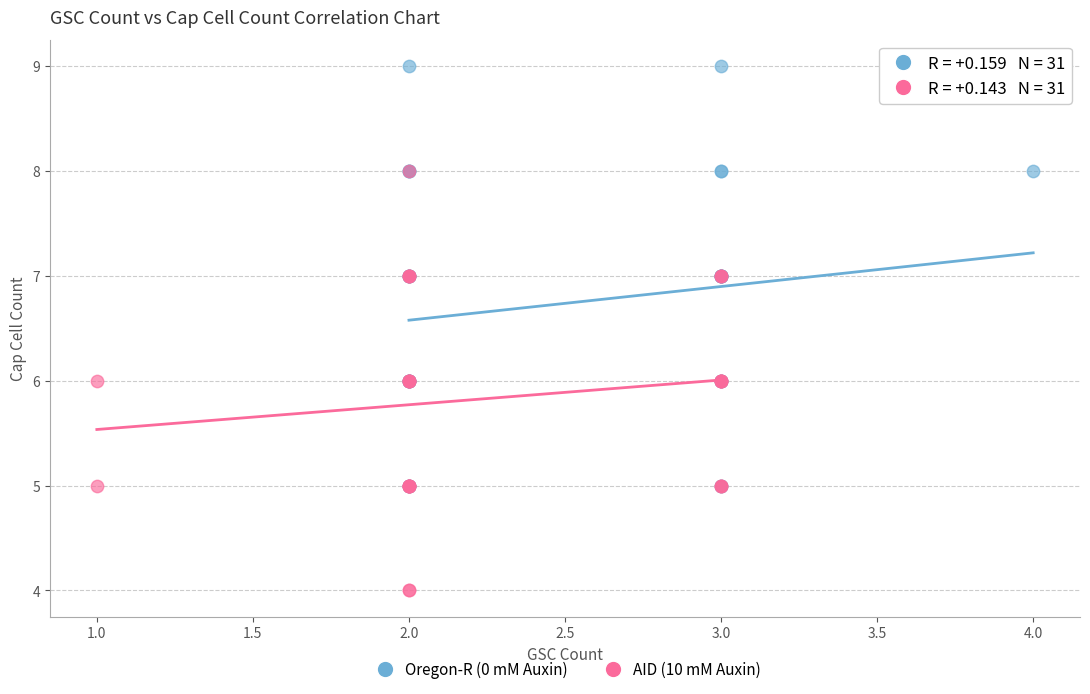

Which series reaches the maximum Y coordinate?

Oregon-R (0 mM Auxin)